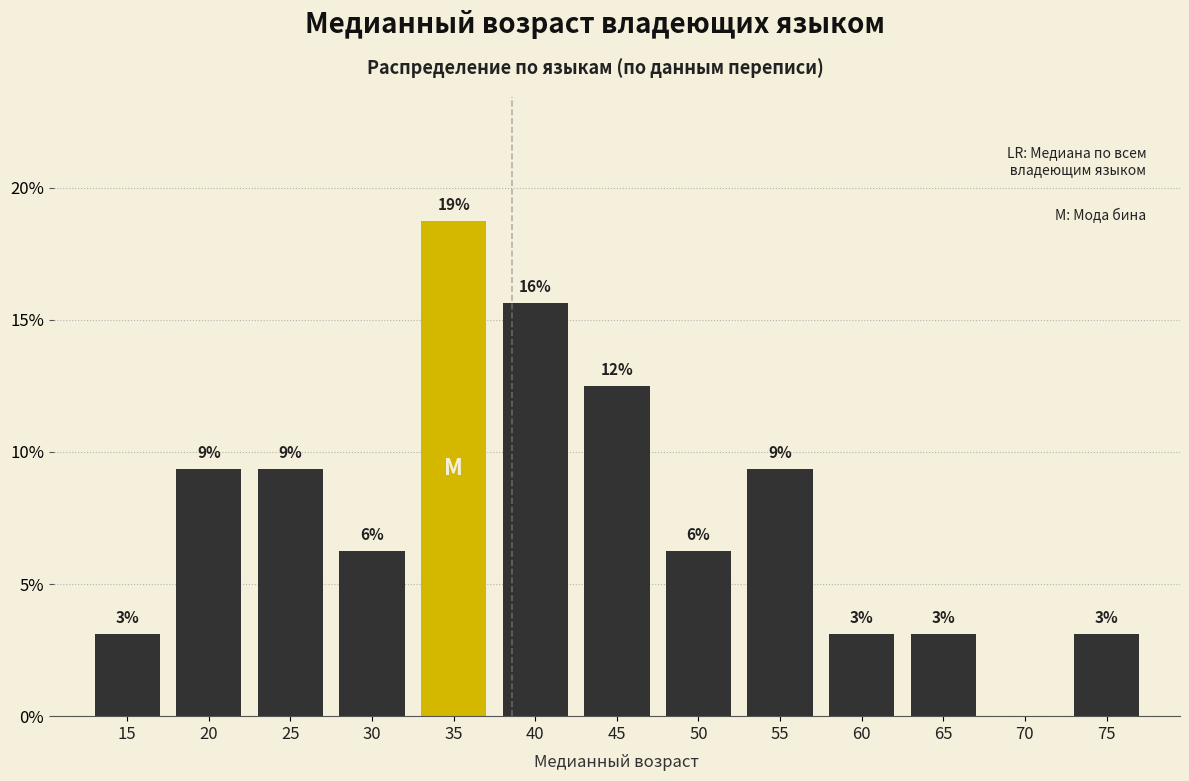

Are the bars horizontal?

No